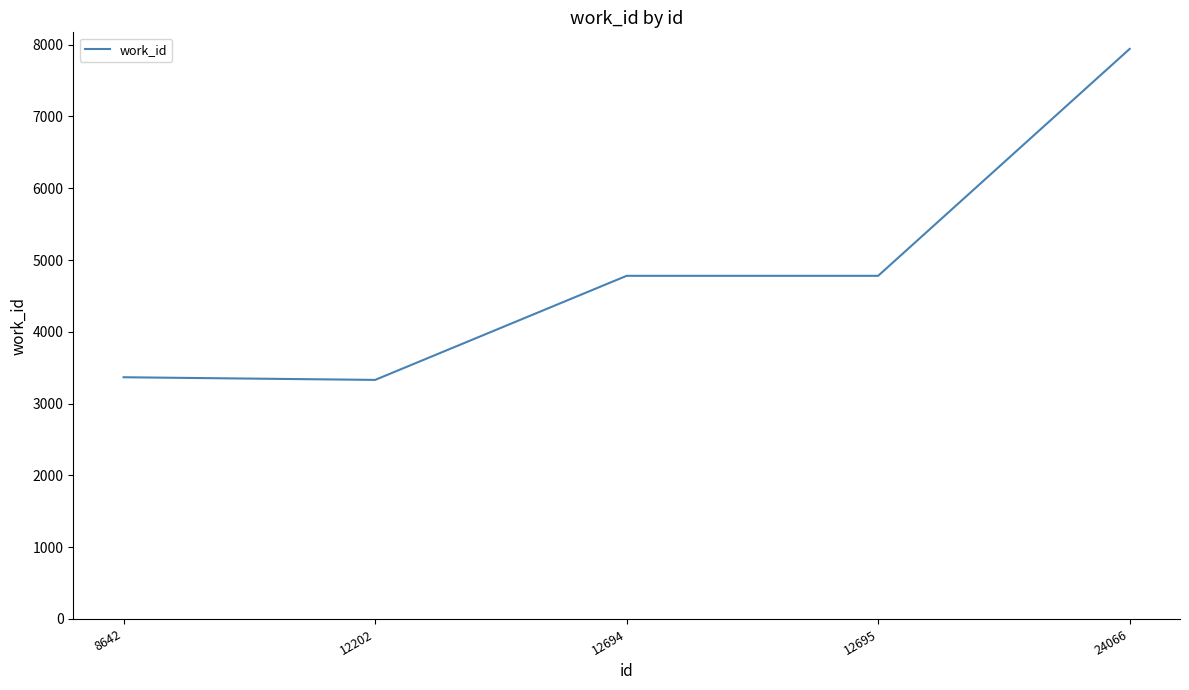

Where is the first local minimum?

12202